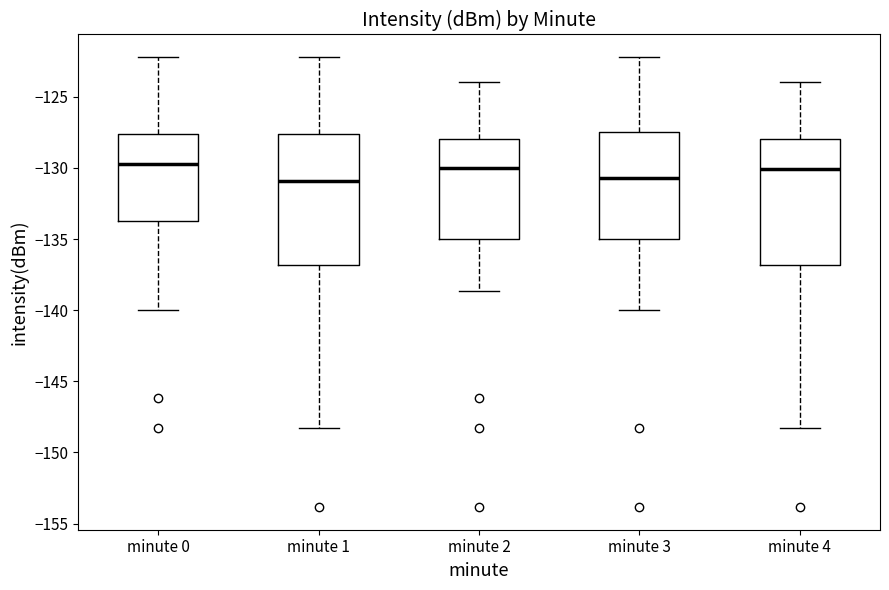

Reading left to right, transcribe this box plot: for each box, give where its median line is, the range the box spans, and where its two whiskers end, as read against the y-axis. The values are not printed on the chart, so give them approximately, as read against the axis.

minute 0: median -129.5, box -133.5 to -127.5, whiskers -140.0 to -122.0
minute 1: median -131.0, box -137.0 to -127.5, whiskers -148.5 to -122.0
minute 2: median -130.0, box -135.0 to -128.0, whiskers -138.5 to -124.0
minute 3: median -130.5, box -135.0 to -127.5, whiskers -140.0 to -122.0
minute 4: median -130.0, box -137.0 to -128.0, whiskers -148.5 to -124.0